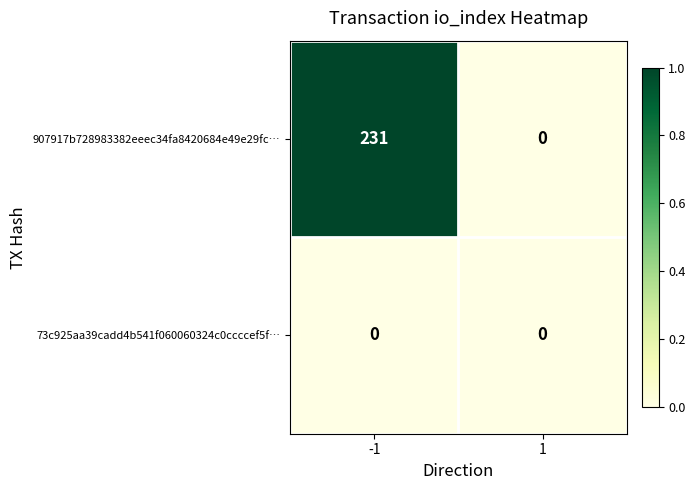

What is the difference between the highest and lowest values at -1?

231